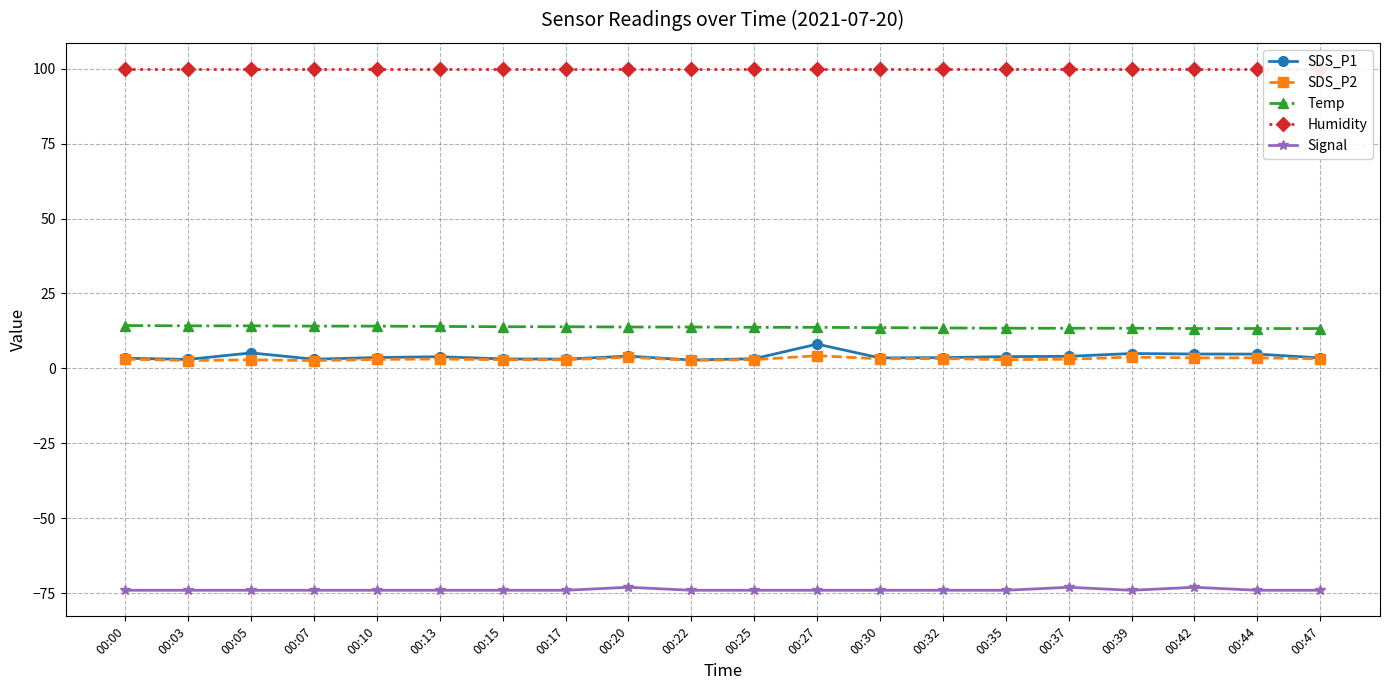

In Signal, how many points are higher than both neighbors (excluding endpoints)?

3